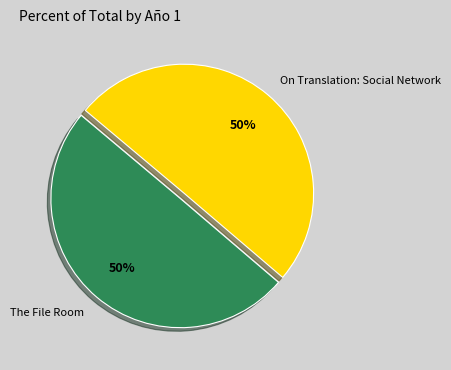

To the nearest percent, what percentage of the pie is On Translation: Social Network?

50%